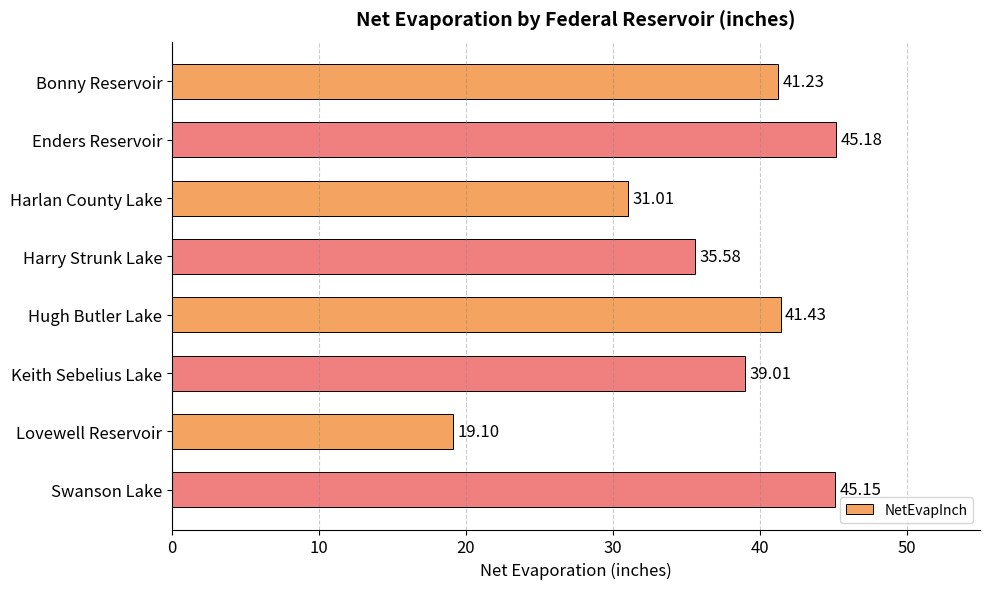

List the labels in order of value, largest first.

Enders Reservoir, Swanson Lake, Hugh Butler Lake, Bonny Reservoir, Keith Sebelius Lake, Harry Strunk Lake, Harlan County Lake, Lovewell Reservoir